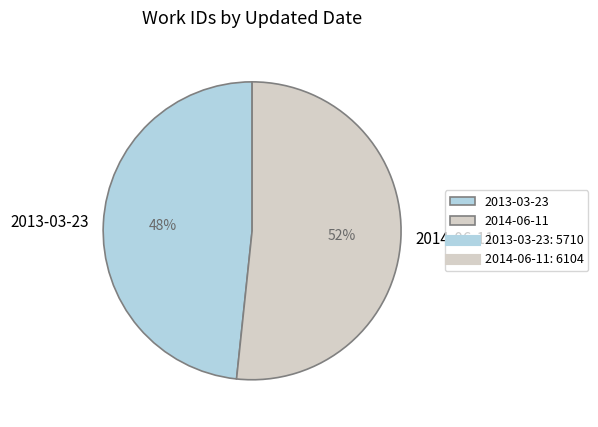

Which has a higher value, 2014-06-11 or 2013-03-23?

2014-06-11